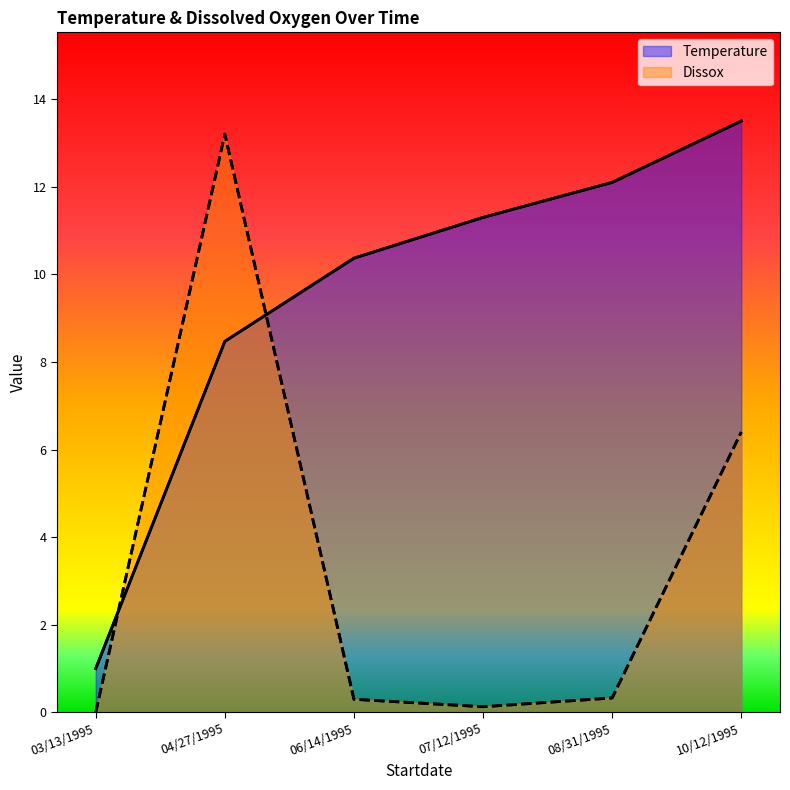

At which label does Temperature reach its peak?

10/12/1995